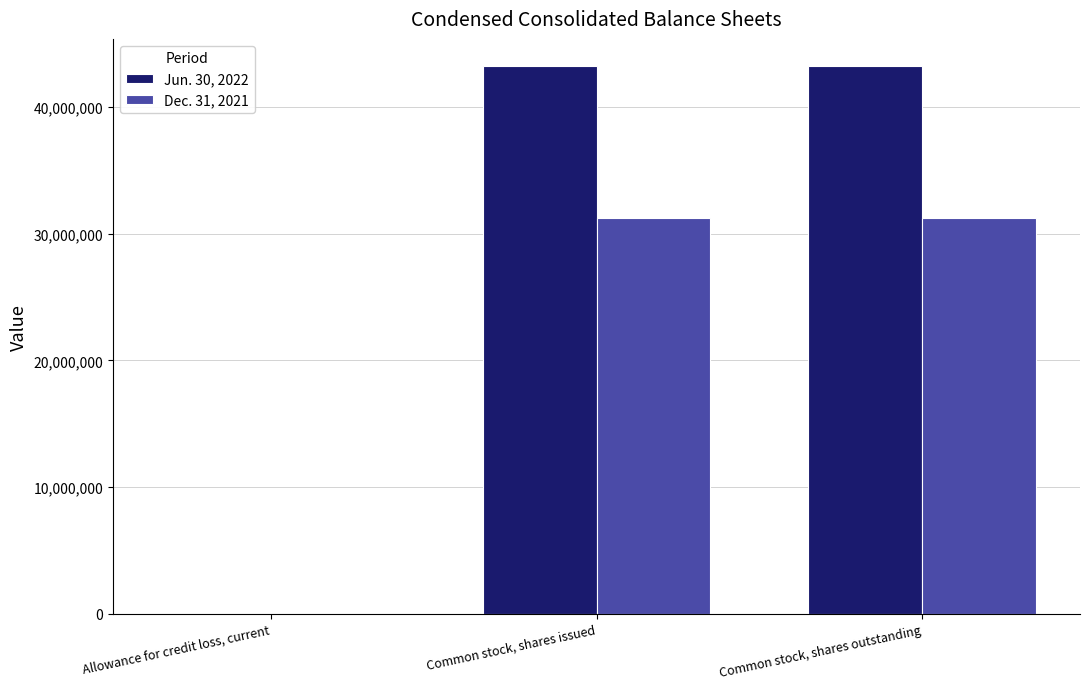

Is the value of Dec. 31, 2021 at Allowance for credit loss, current greater than the value of Jun. 30, 2022 at Common stock, shares outstanding?

No